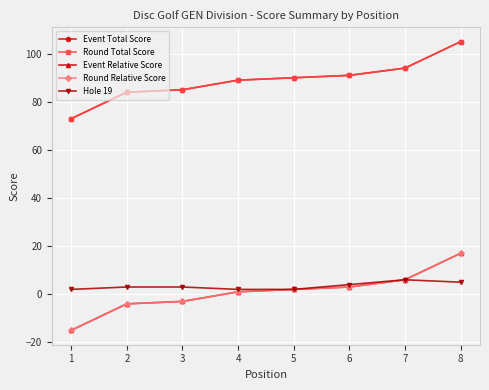

At which label does Event Total Score reach its peak?

8